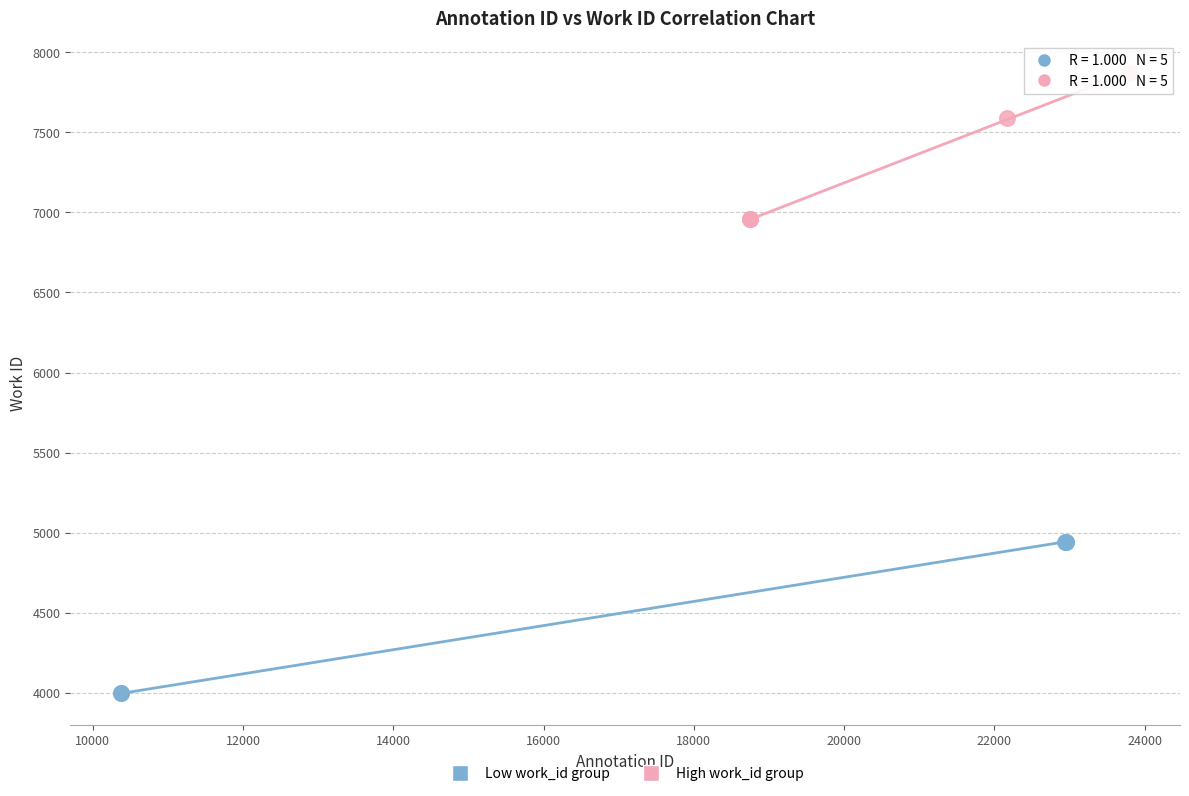

Which series reaches the minimum Y coordinate?

Low work_id group